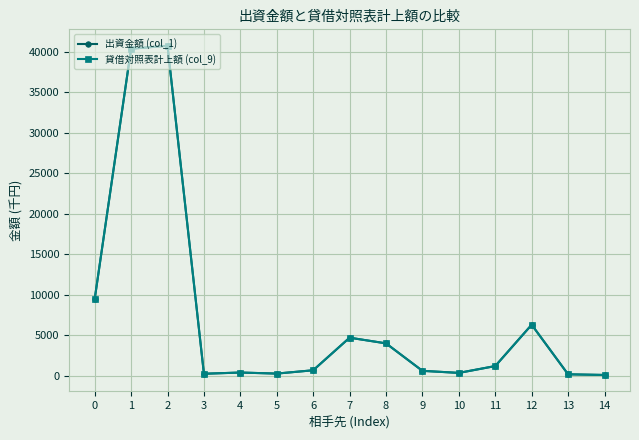

True or false: 出資金額 (col_1) and 貸借対照表計上額 (col_9) intersect in this chart.

False